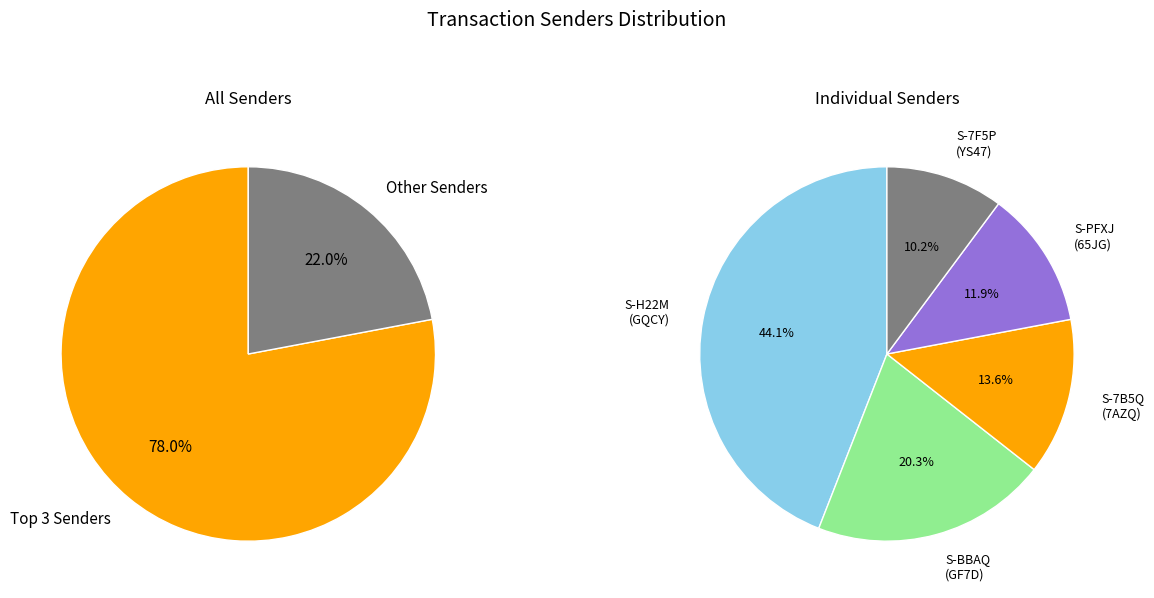

Between S-PFXJ-65JG-YB5Q-7A66D and S-H22M-GQCY-MM5D-G3W8X, which is larger?

S-H22M-GQCY-MM5D-G3W8X